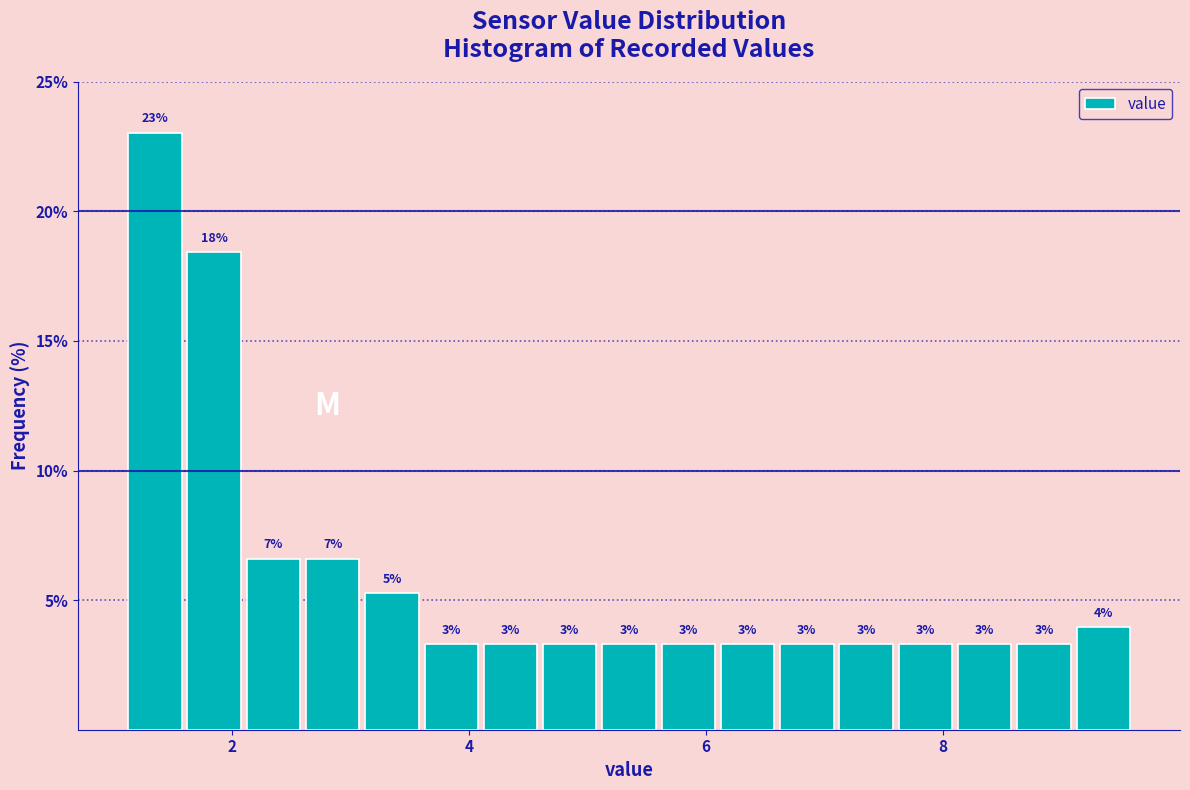

Around what value on the x-axis is the tallest bar? Give the approximate position of its centre, as read against the axis.

1.4